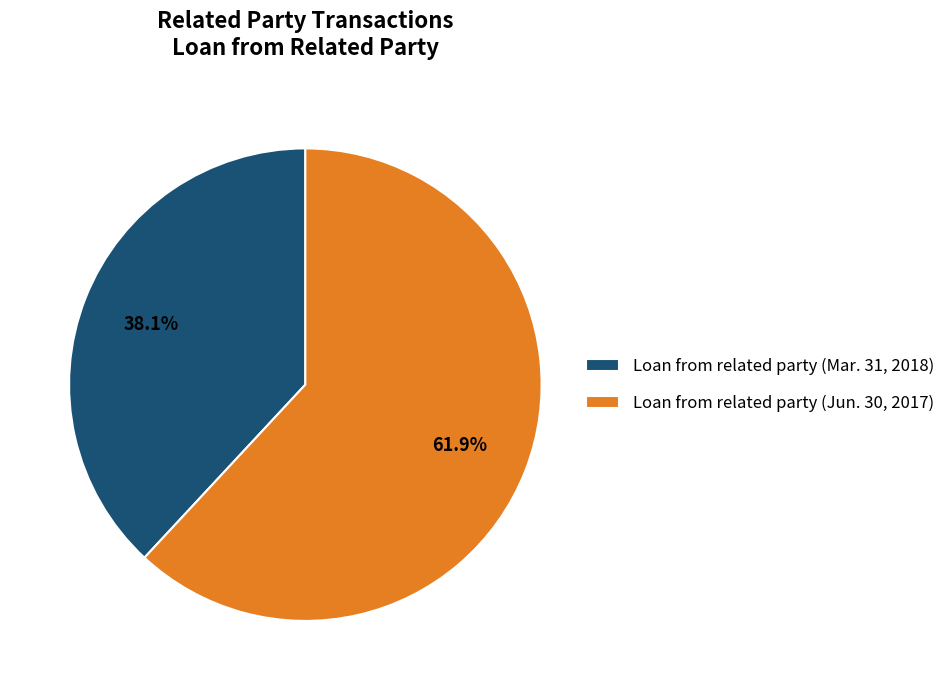

To the nearest percent, what portion does Loan from related party (Jun. 30, 2017) represent?

62%